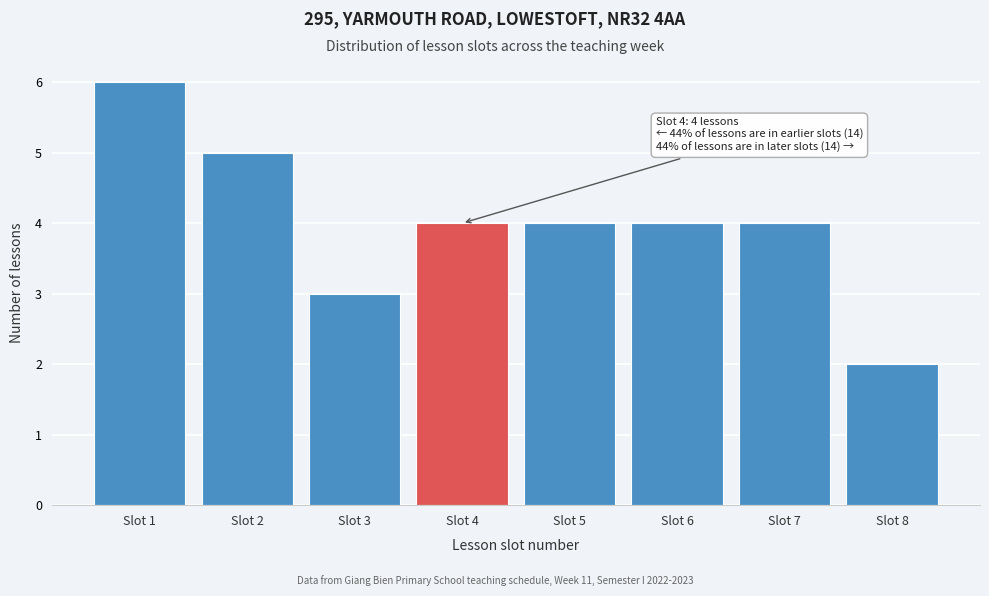

Reading right to left, transcribe all the data shown in this chart.

Slot 8=2	Slot 7=4	Slot 6=4	Slot 5=4	Slot 4=4	Slot 3=3	Slot 2=5	Slot 1=6